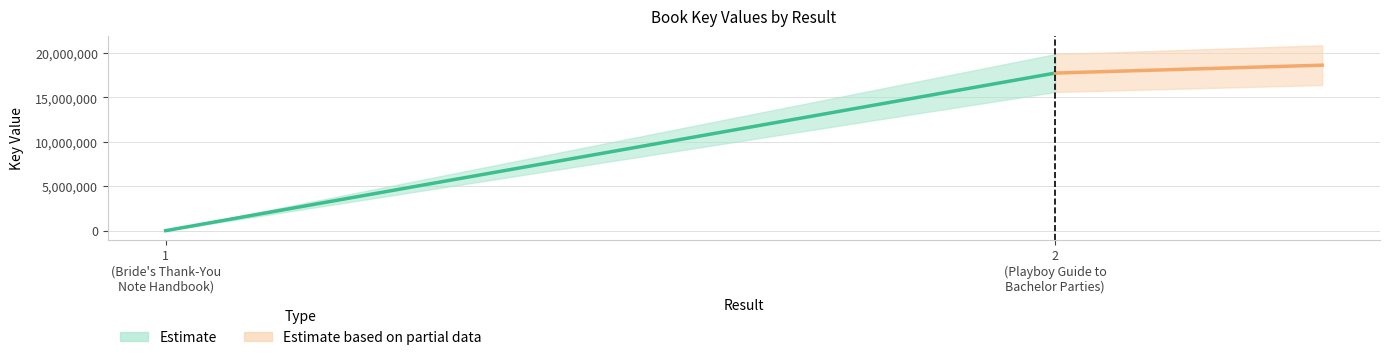

True or false: there are more than 2 points higher than both neighbors.

False